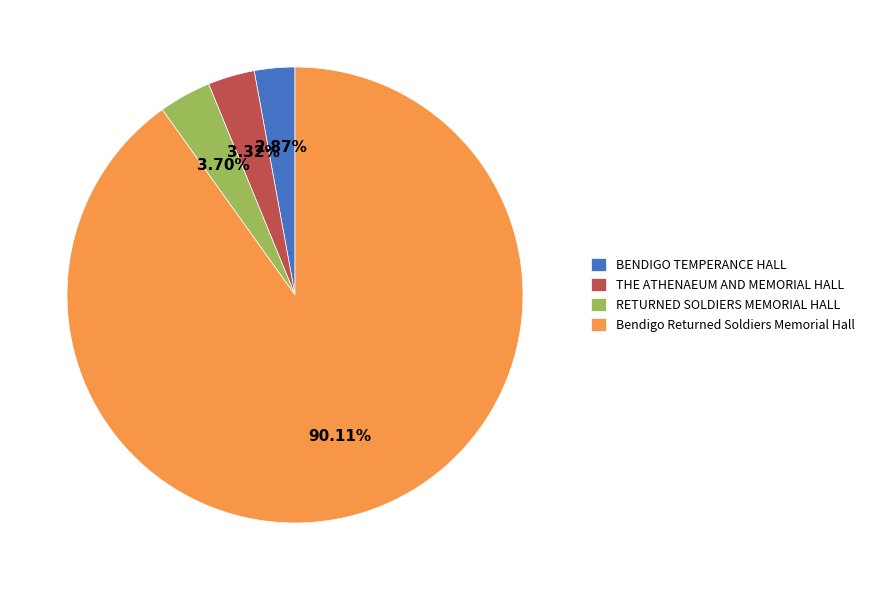

Which category has the biggest portion of the pie?

Bendigo Returned Soldiers Memorial Hall